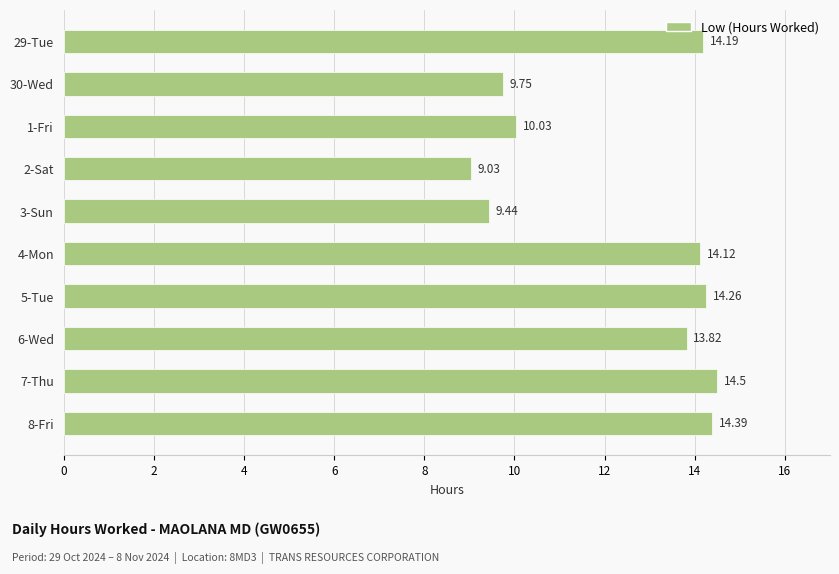

What is the sum of all values?

123.5